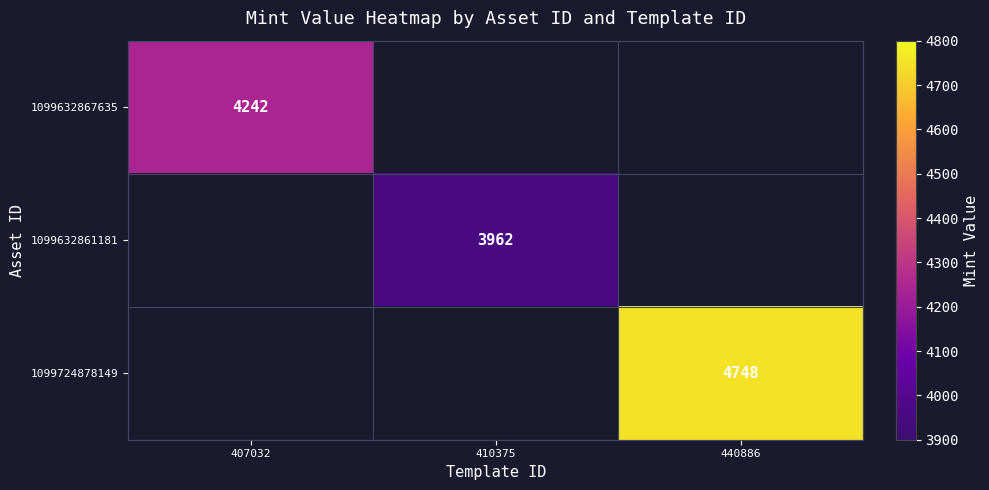

The value of 1099724878149 at 440886 is 1237. True or false?

False